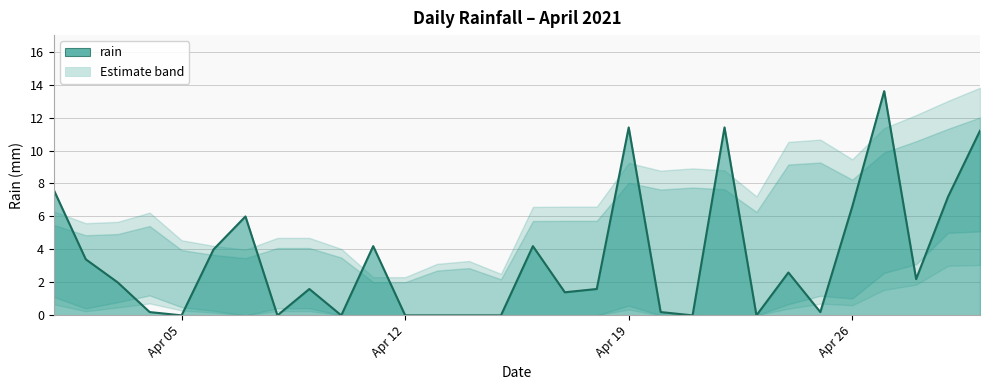

List the labels in order of value, smallest first.

2021-04-05, 2021-04-08, 2021-04-10, 2021-04-12, 2021-04-13, 2021-04-14, 2021-04-15, 2021-04-21, 2021-04-23, 2021-04-04, 2021-04-20, 2021-04-25, 2021-04-17, 2021-04-09, 2021-04-18, 2021-04-03, 2021-04-28, 2021-04-24, 2021-04-02, 2021-04-06, 2021-04-11, 2021-04-16, 2021-04-07, 2021-04-26, 2021-04-29, 2021-04-01, 2021-04-30, 2021-04-19, 2021-04-22, 2021-04-27